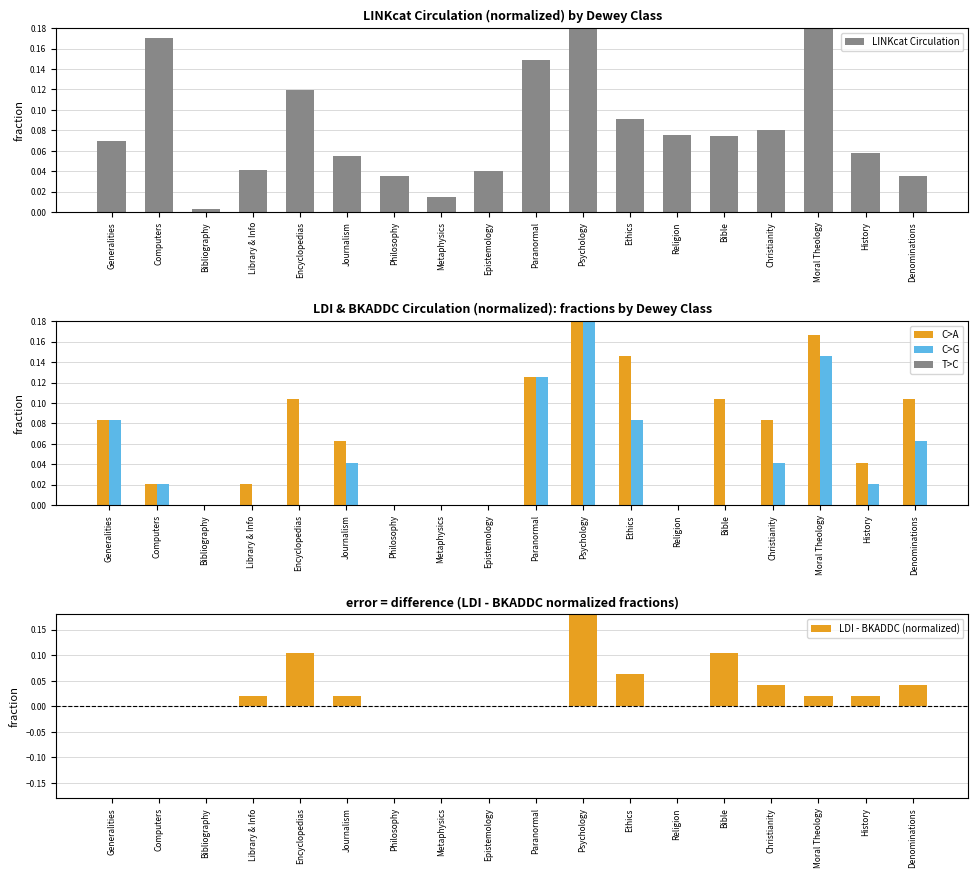

Are the bars grouped side by side (vs. stacked)?

Yes